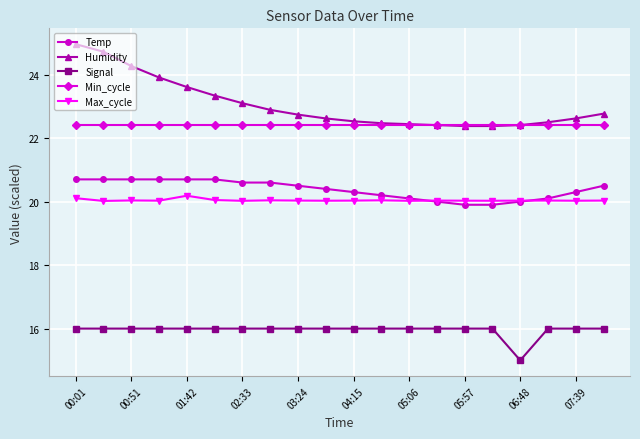

What is the value of the Temp point at the 6th from the left?

20.7